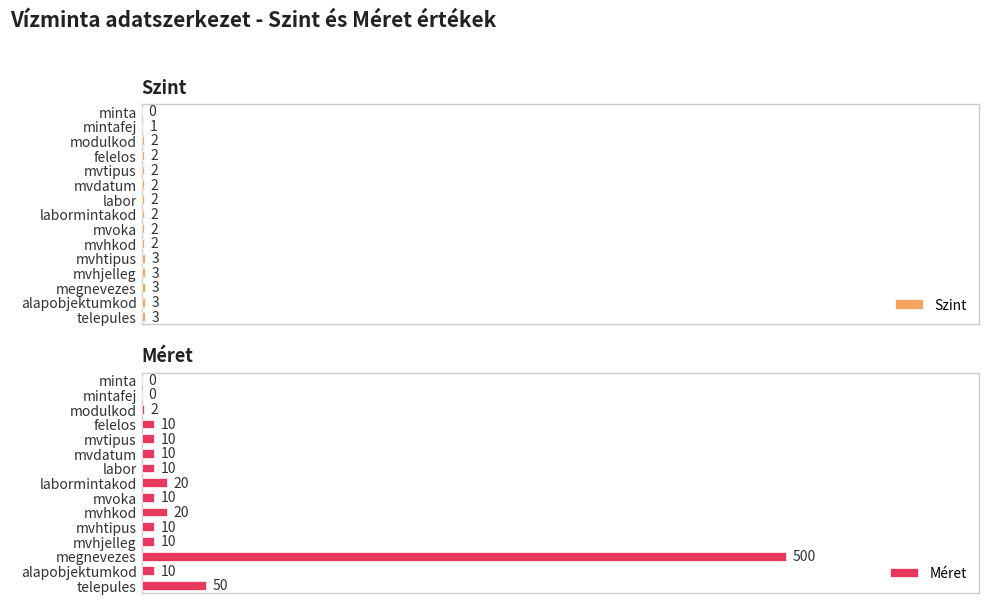

Where is Szint nearest to the value 1?

mintafej